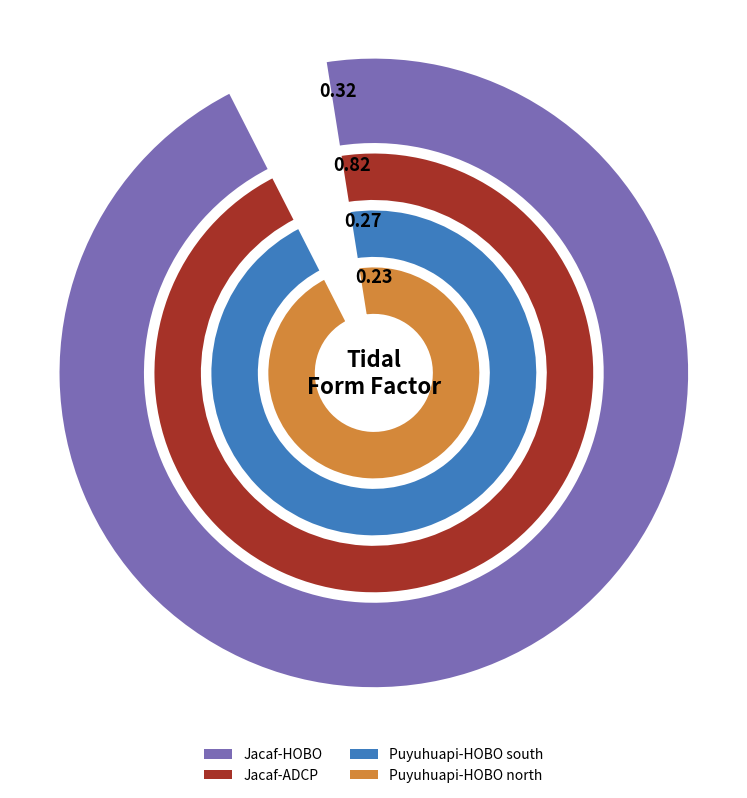

Rank the categories by value from highest to lowest.

Jacaf-ADCP, Jacaf-HOBO, Puyuhuapi-HOBO south, Puyuhuapi-HOBO north